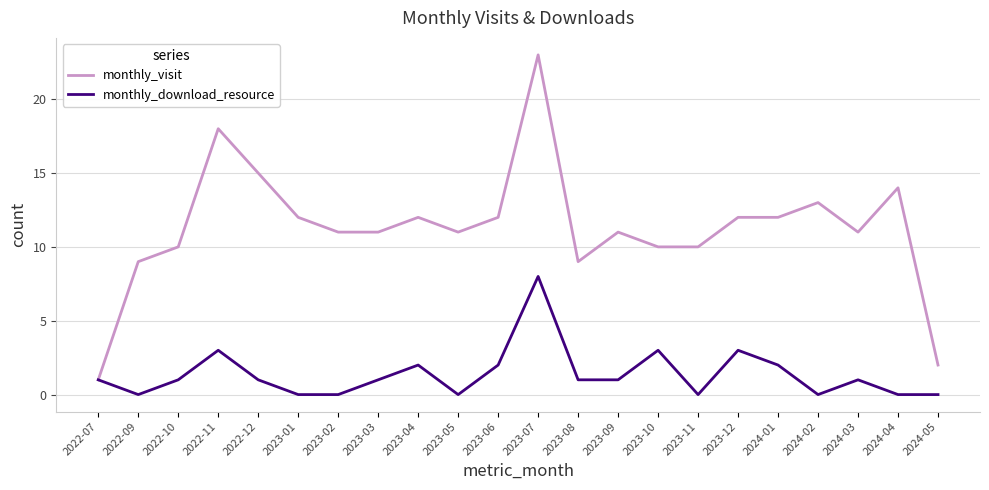

At 2023-04, list the series in order from smallest to largest.

monthly_download_resource, monthly_visit